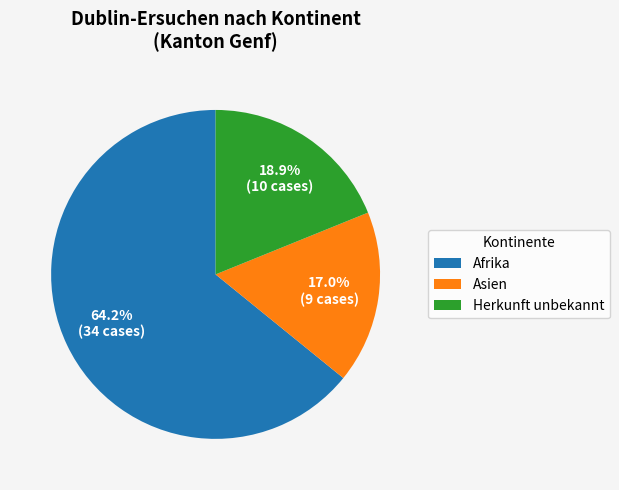

How many slices are in this pie chart?

3